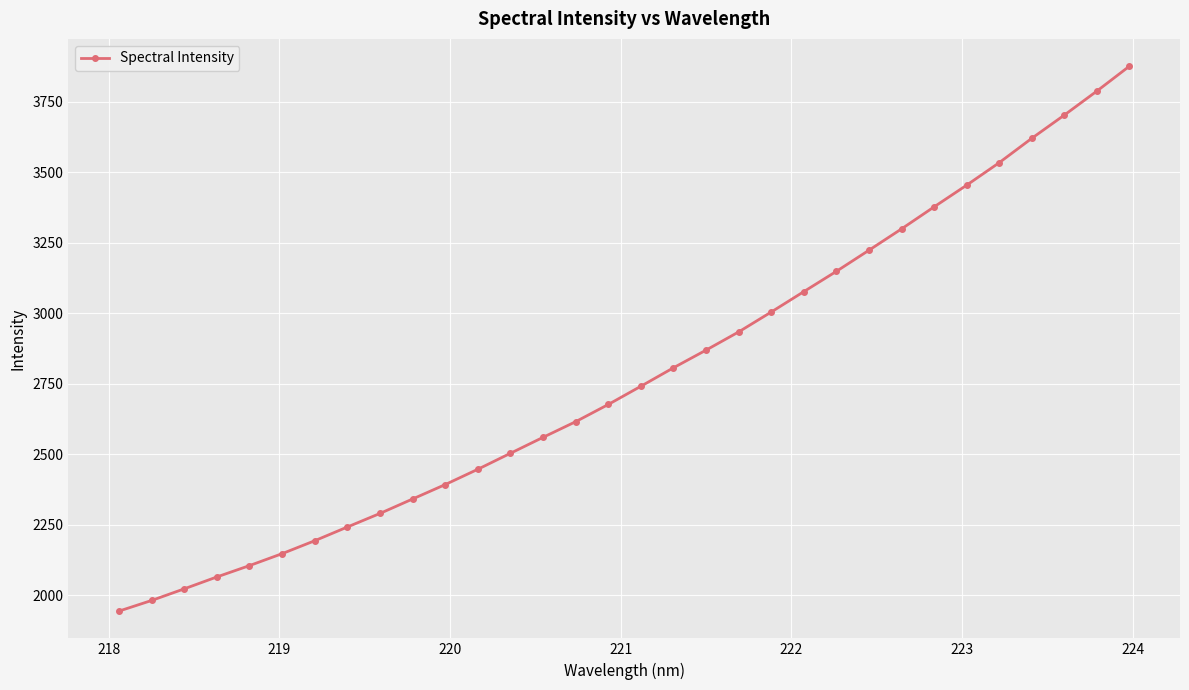

What is the difference between the second highest and minimum values?

1842.9